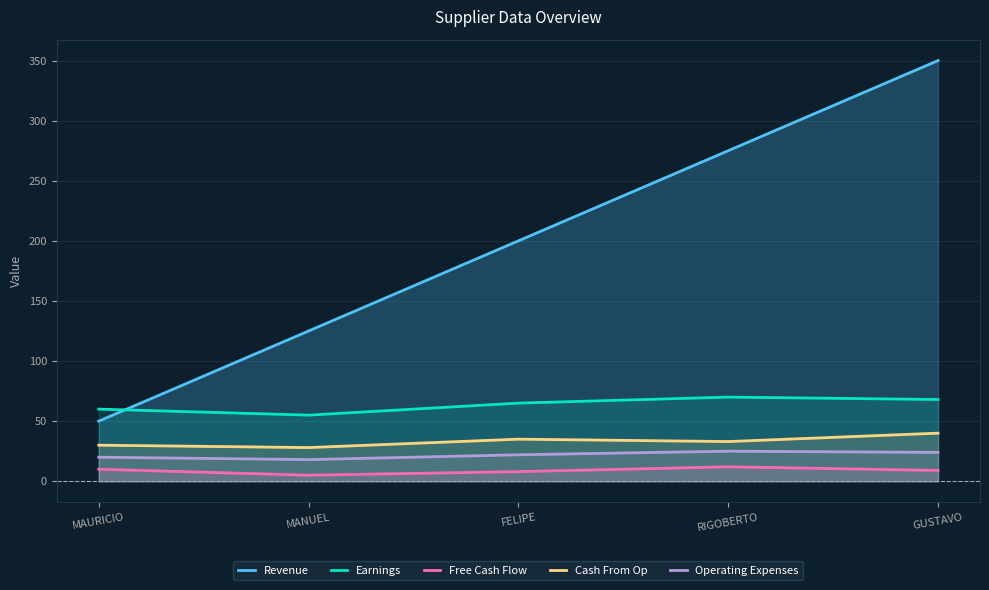

Between MAURICIO and FELIPE, which series saw the biggest shift?

Revenue